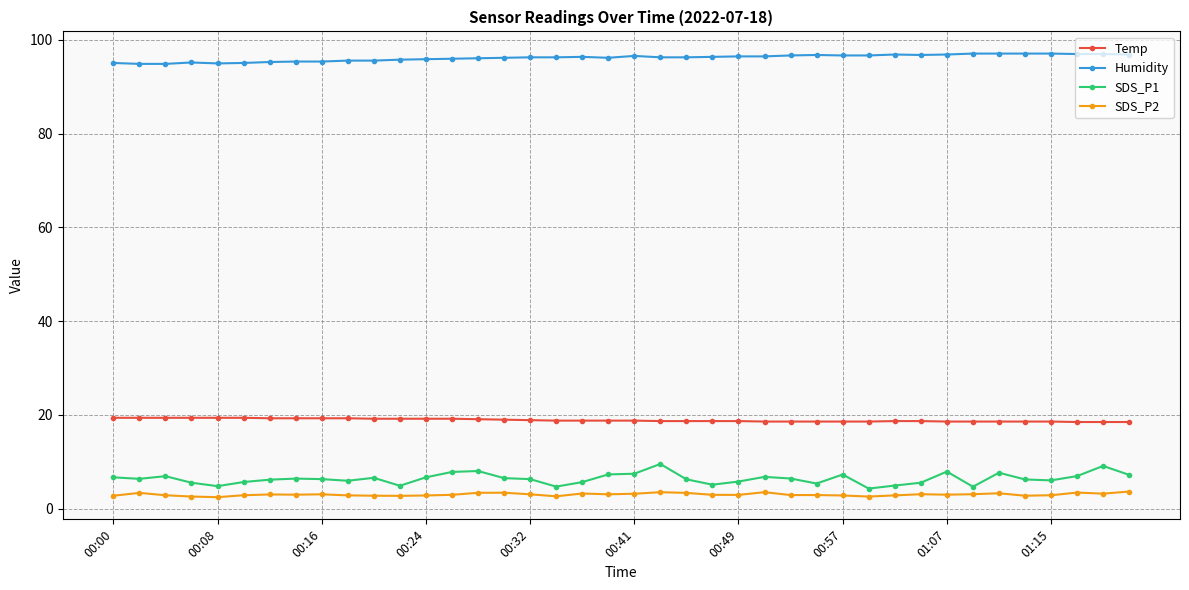

What is the minimum value shown in the chart?

2.5